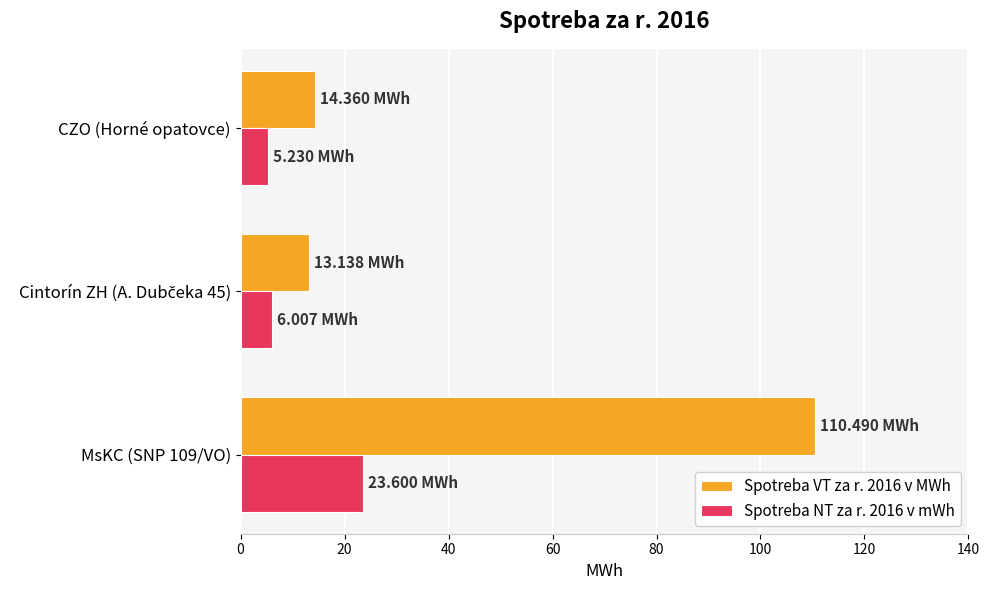

What is the difference between the highest and lowest values at MsKC (SNP 109/VO)?

86.9